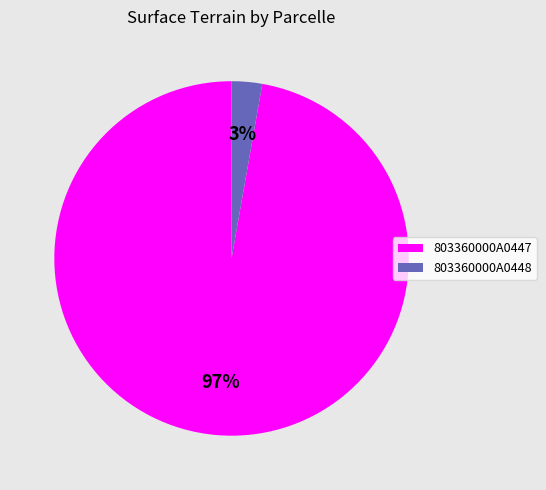

How many slices are in this pie chart?

2